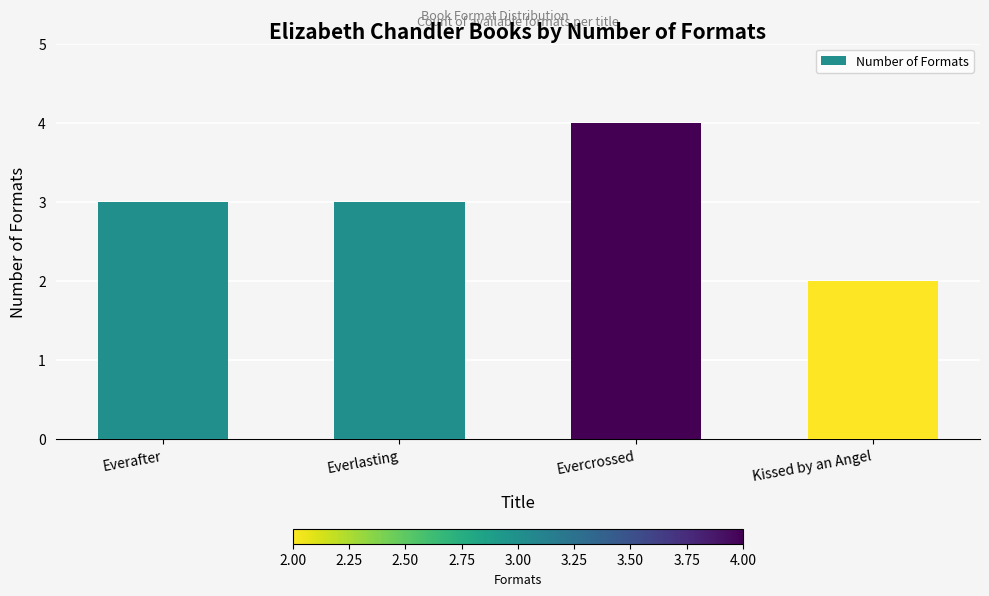

How many values are between 3 and 4?

3